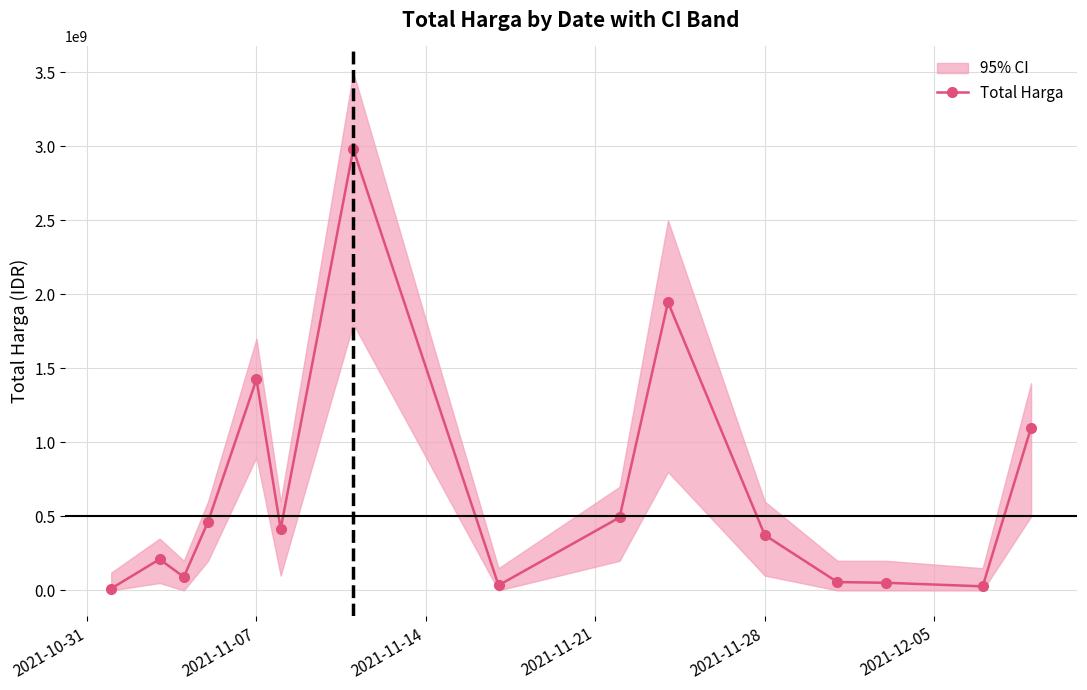

Reading left to right, extract all data points from this chart.

12787500	210661270	90672075	464002100	1425867900	415566000	2979433240	34292000	493000000	1947327100	373404000	56152800	51601000	27412000	1100123800